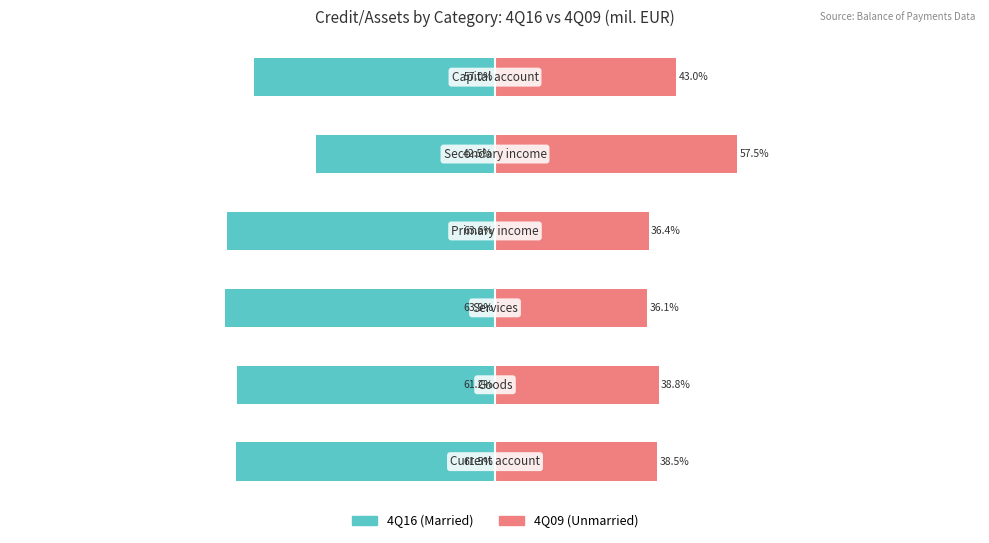

Between 5 and 1, which is larger?

5